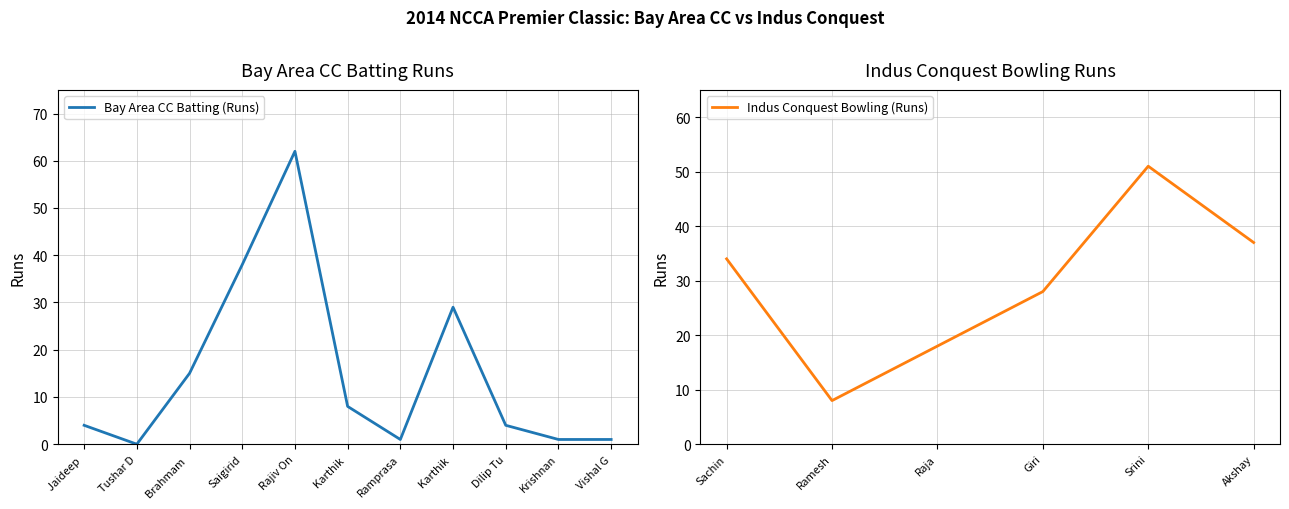

Reading right to left, list all the values displayed in this chart.

1	1	4	29	1	8	62	38	15	0	4